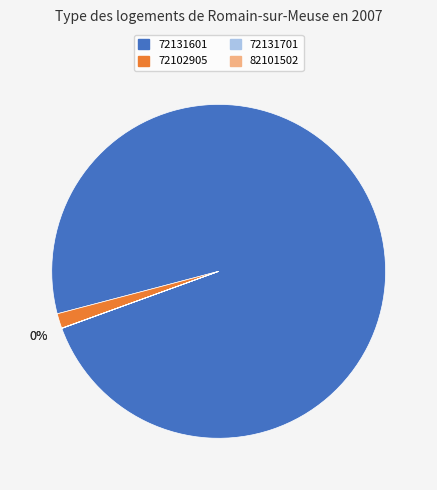

Which category accounts for the majority?

72131601